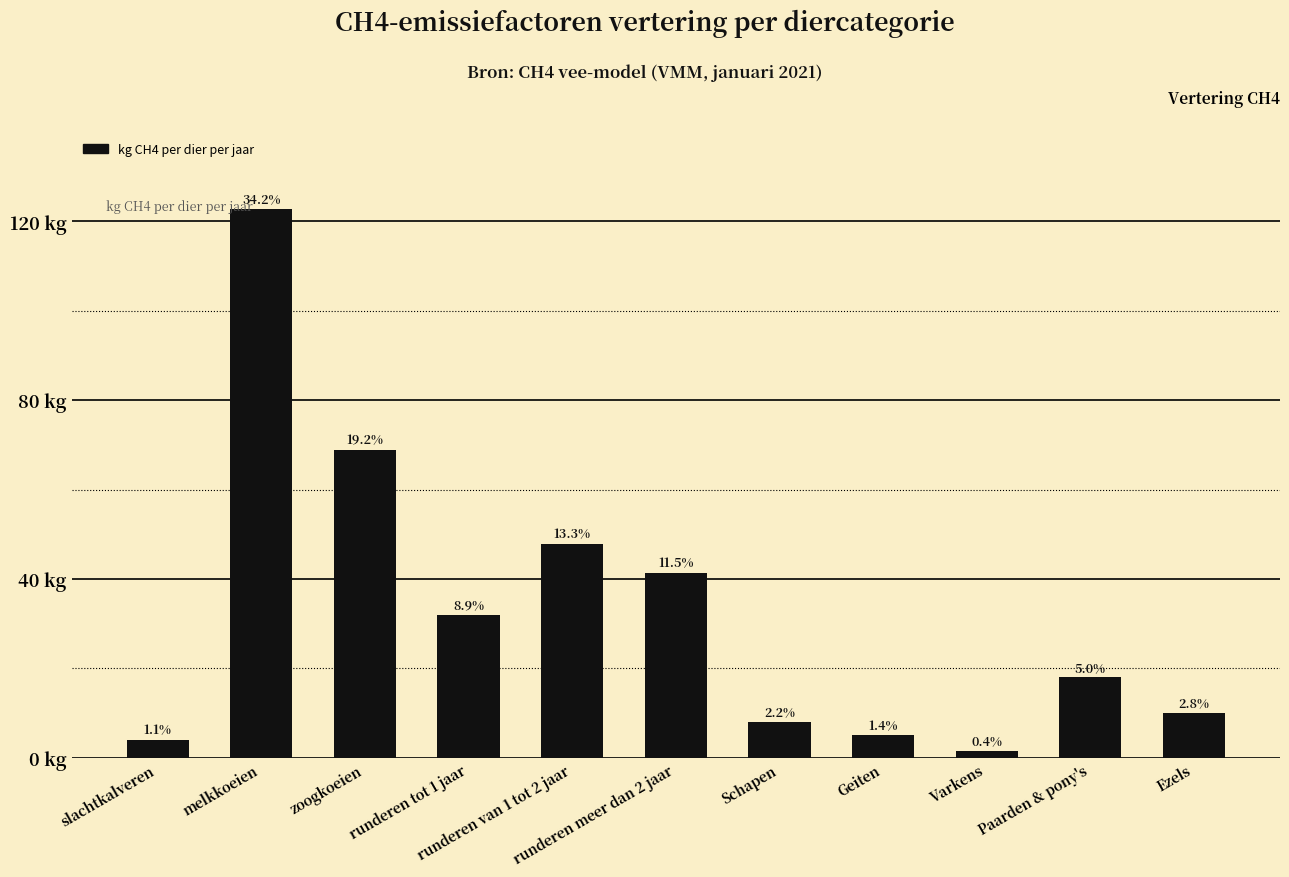

Does the chart contain any negative values?

No